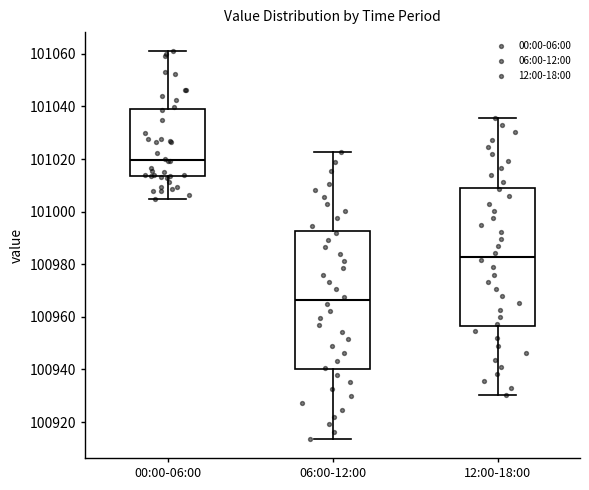

Reading left to right, read every box against the y-axis: the position of its median line, the range the box covers, and the ends of its whiskers. The values are not printed on the chart, so give them approximately, as read against the axis.

00:00-06:00: median 101020, box 101014 to 101038, whiskers 101004 to 101060
06:00-12:00: median 100966, box 100940 to 100992, whiskers 100914 to 101022
12:00-18:00: median 100982, box 100956 to 101010, whiskers 100930 to 101036